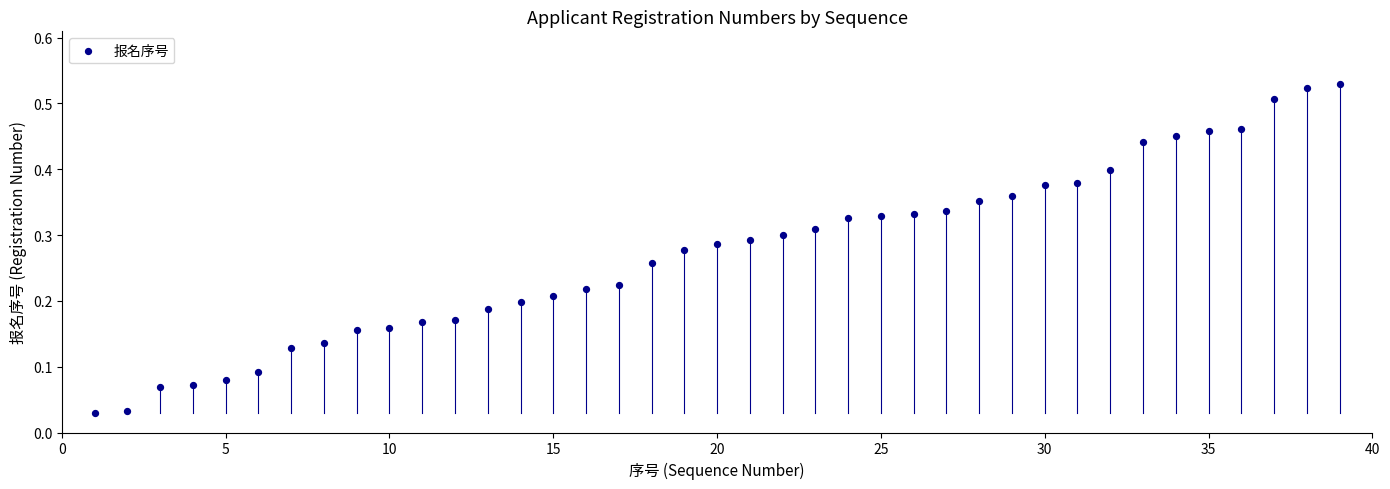

What is the range of X values (max minus min)?

38.0